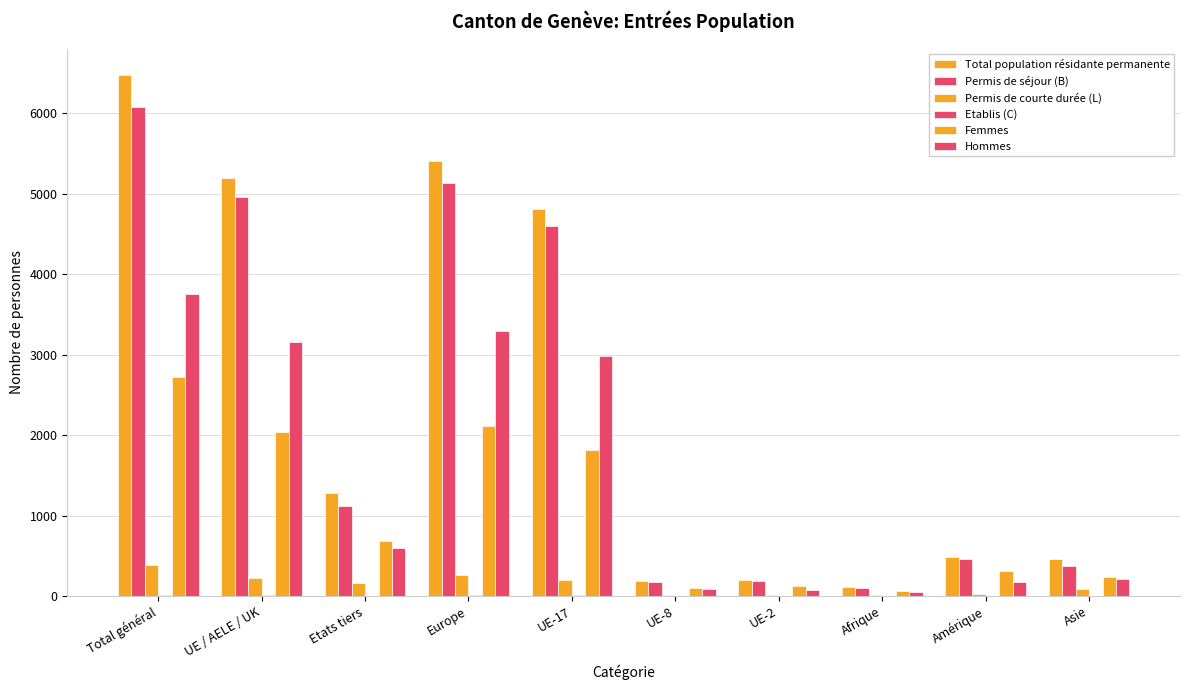

How many groups of bars are there?

10